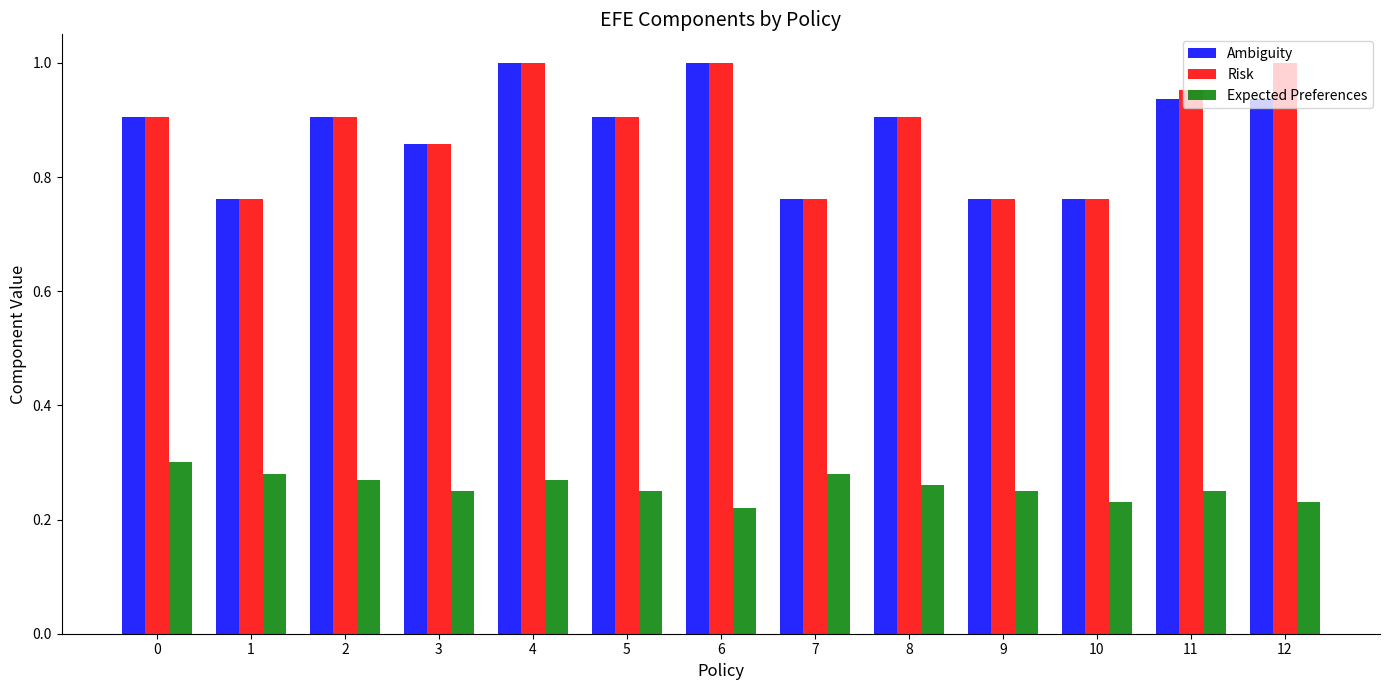

What are all the series names shown in the legend?

Ambiguity, Risk, Expected Preferences